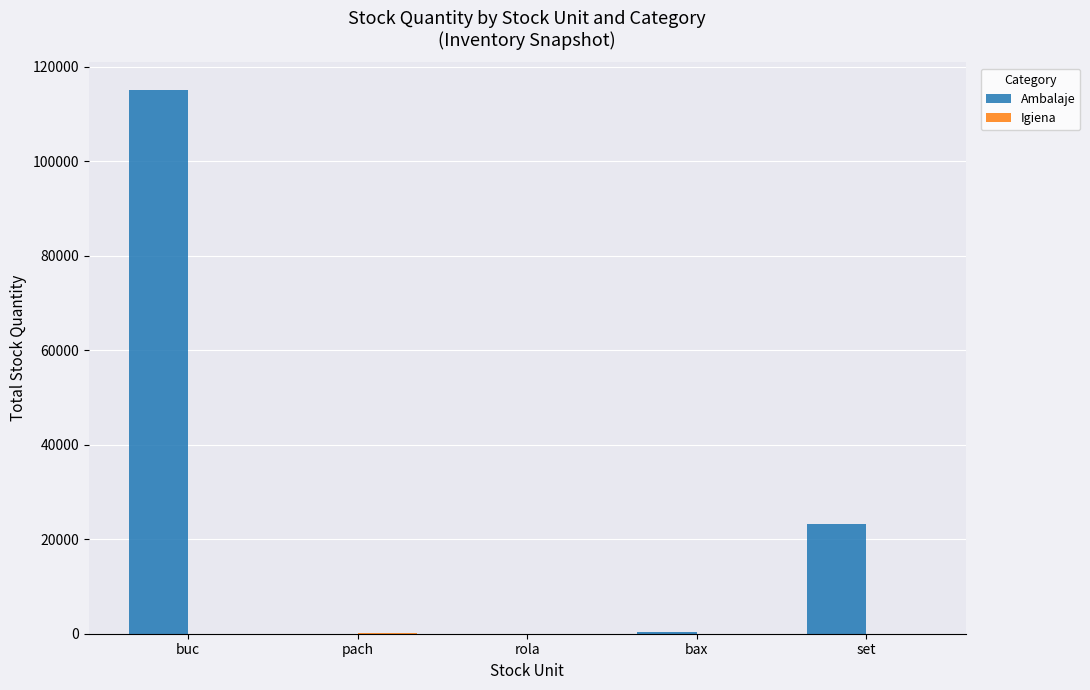

Where is Ambalaje nearest to the value 57594?

set